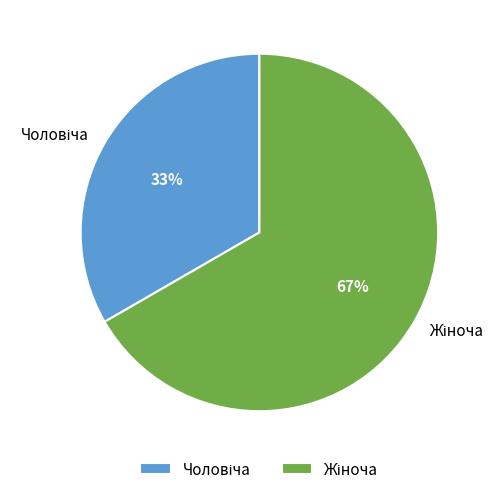

Is there any slice that represents more than half of the pie?

Yes